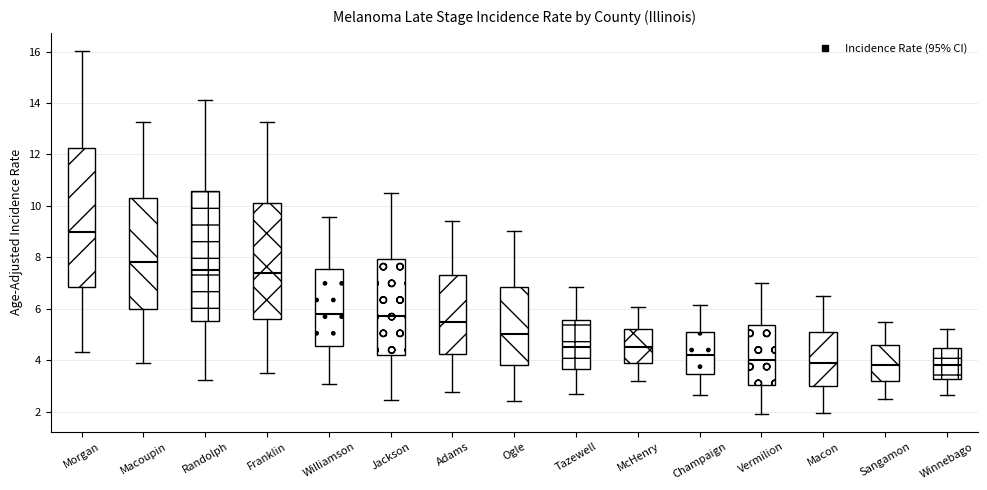

Reading left to right, transcribe this box plot: for each box, give where its median line is, the range the box spans, and where its two whiskers end, as read against the y-axis. The values are not printed on the chart, so give them approximately, as read against the axis.

Morgan: median 9.0, box 6.8 to 12.2, whiskers 4.4 to 16.0
Macoupin: median 7.8, box 6.0 to 10.4, whiskers 4.0 to 13.2
Randolph: median 7.6, box 5.6 to 10.6, whiskers 3.2 to 14.2
Franklin: median 7.4, box 5.6 to 10.2, whiskers 3.6 to 13.2
Williamson: median 5.8, box 4.6 to 7.6, whiskers 3.0 to 9.6
Jackson: median 5.8, box 4.2 to 8.0, whiskers 2.4 to 10.6
Adams: median 5.6, box 4.2 to 7.4, whiskers 2.8 to 9.4
Ogle: median 5.0, box 3.8 to 6.8, whiskers 2.4 to 9.0
Tazewell: median 4.6, box 3.6 to 5.6, whiskers 2.6 to 6.8
McHenry: median 4.6, box 4.0 to 5.2, whiskers 3.2 to 6.0
Champaign: median 4.2, box 3.4 to 5.2, whiskers 2.6 to 6.2
Vermilion: median 4.0, box 3.0 to 5.4, whiskers 2.0 to 7.0
Macon: median 4.0, box 3.0 to 5.2, whiskers 2.0 to 6.6
Sangamon: median 3.8, box 3.2 to 4.6, whiskers 2.6 to 5.4
Winnebago: median 3.8, box 3.2 to 4.4, whiskers 2.6 to 5.2